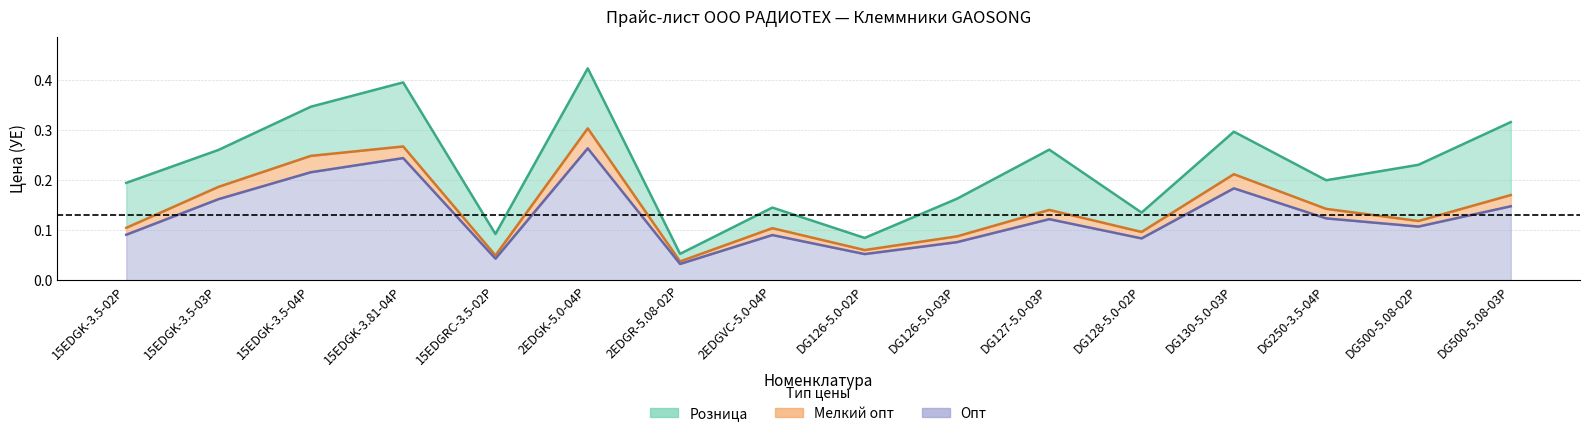

Which category has the lowest value in the Опт series?

2EDGR-5.08-02P